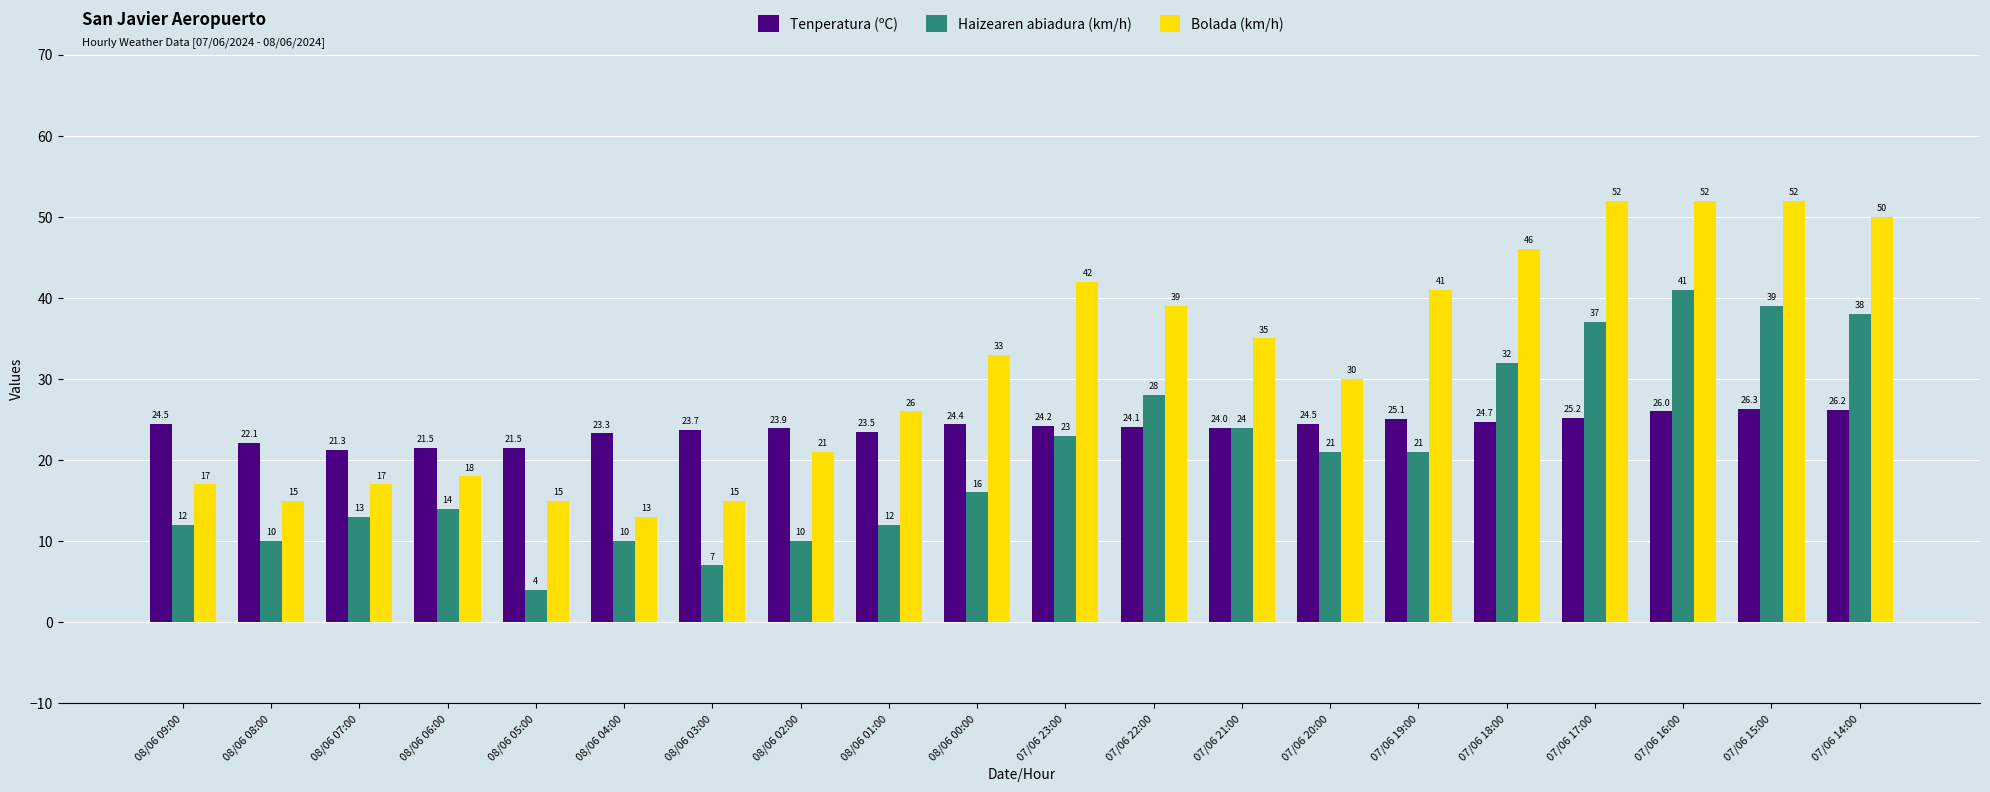

What is the sum of the Haizearen abiadura (km/h) values at 07/06 16:00 and 07/06 23:00?

64.0